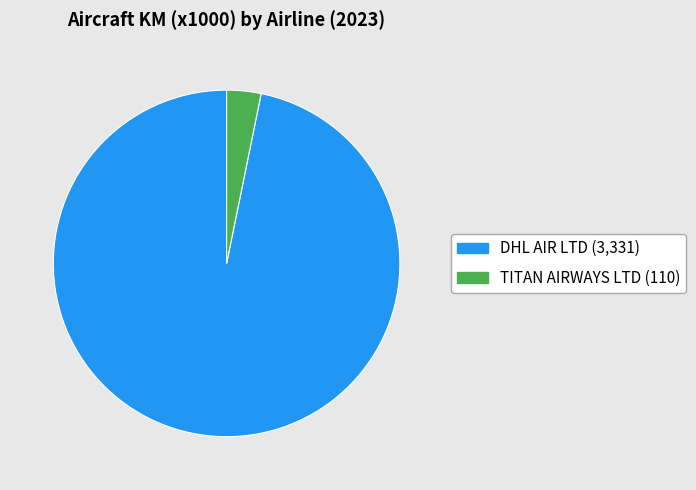

Is it true that DHL AIR LTD is 90% of the pie?

False